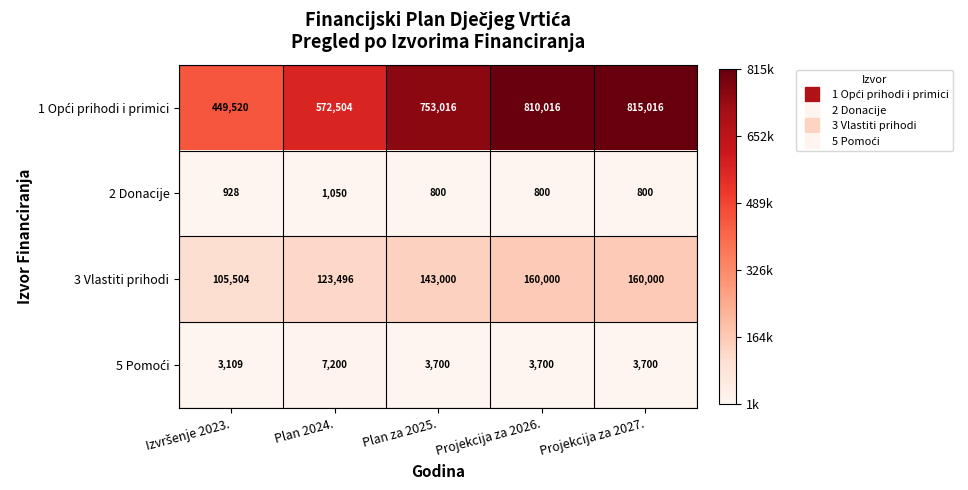

What is the maximum value shown in the chart?

815016